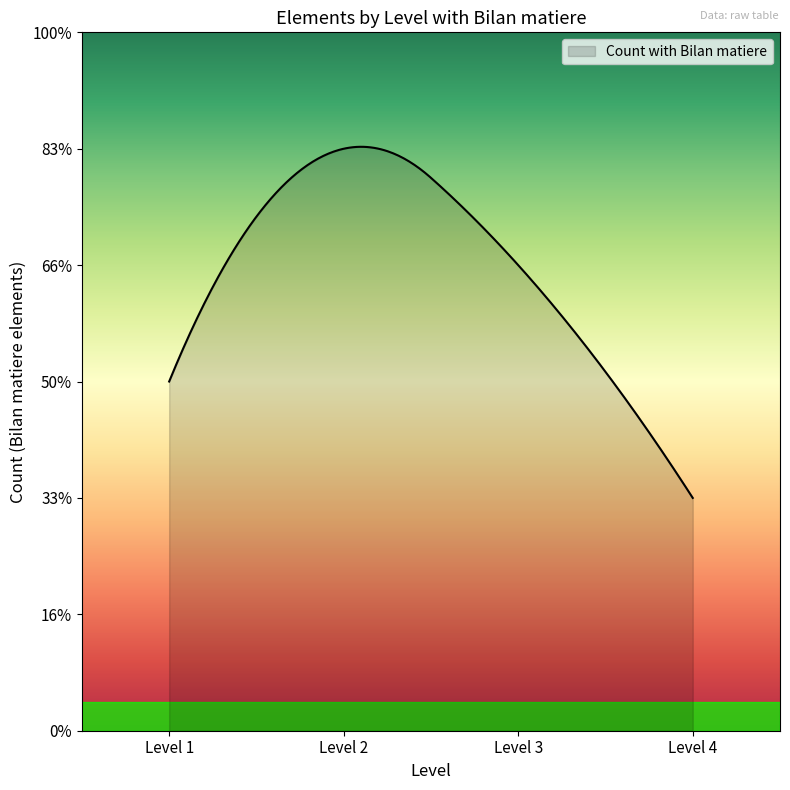

Is this an area chart (filled region under the line)?

Yes